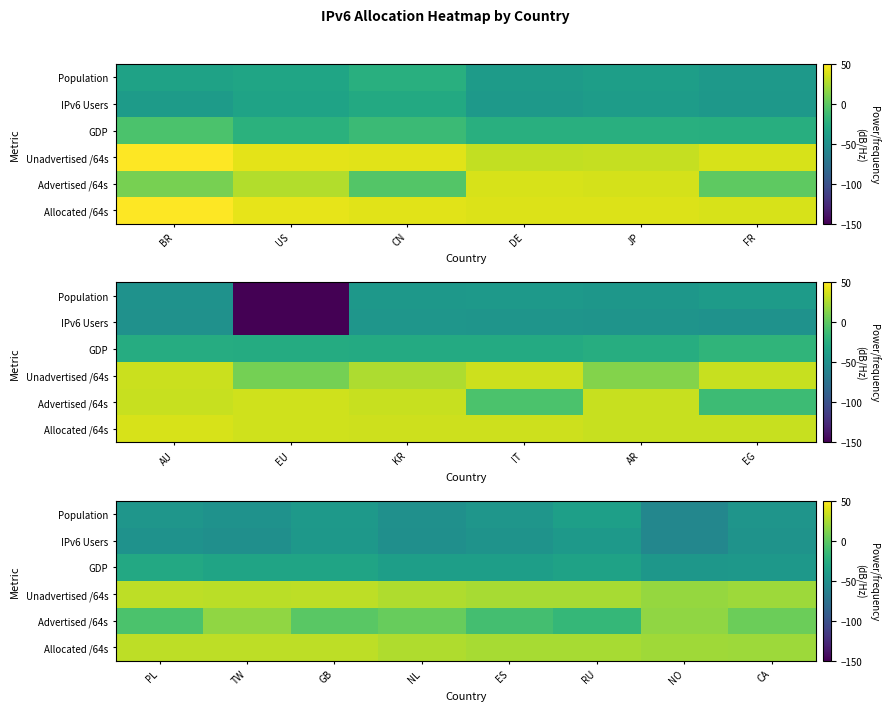

The value of Population at GB is -9.5. True or false?

False